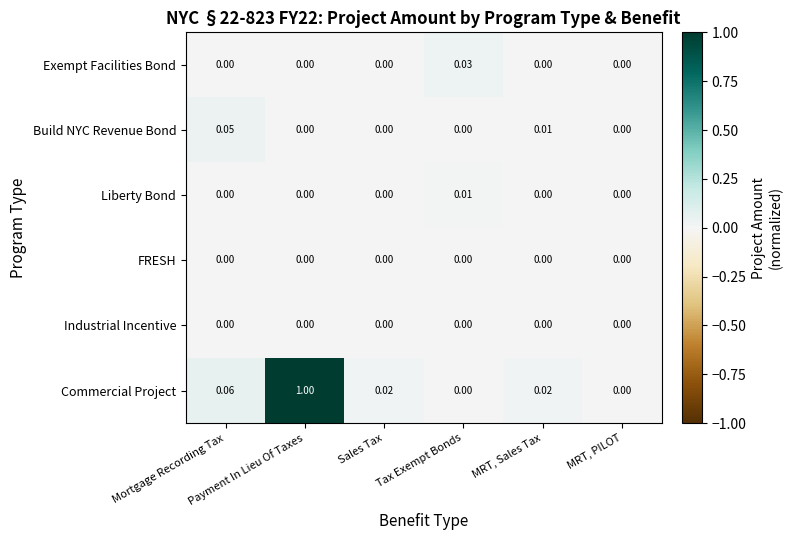

Between Sales Tax and Tax Exempt Bonds, which series saw the biggest shift?

Exempt Facilities Bond